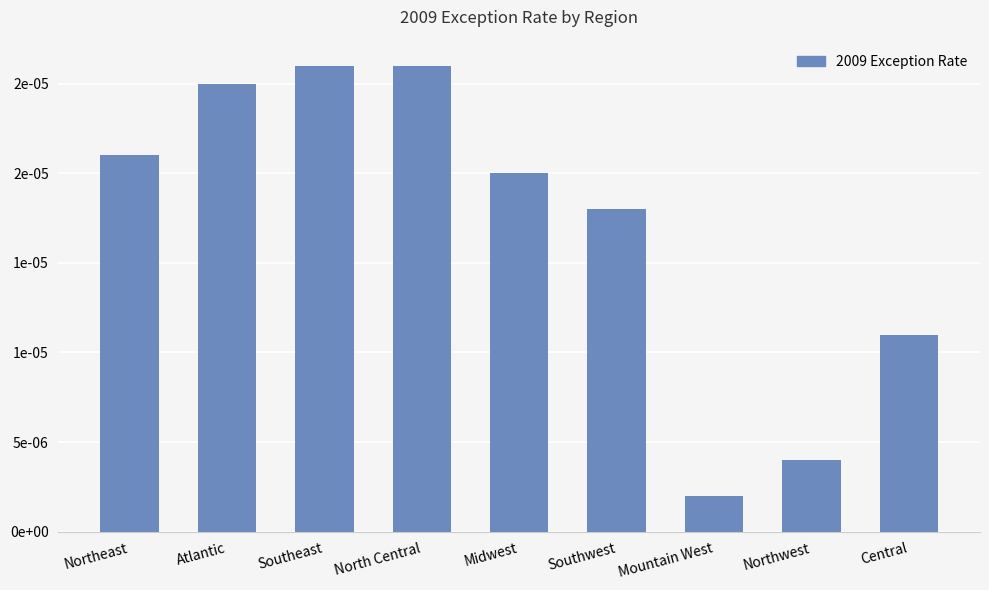

List the labels in order of value, largest first.

Southeast, North Central, Atlantic, Northeast, Midwest, Southwest, Central, Northwest, Mountain West